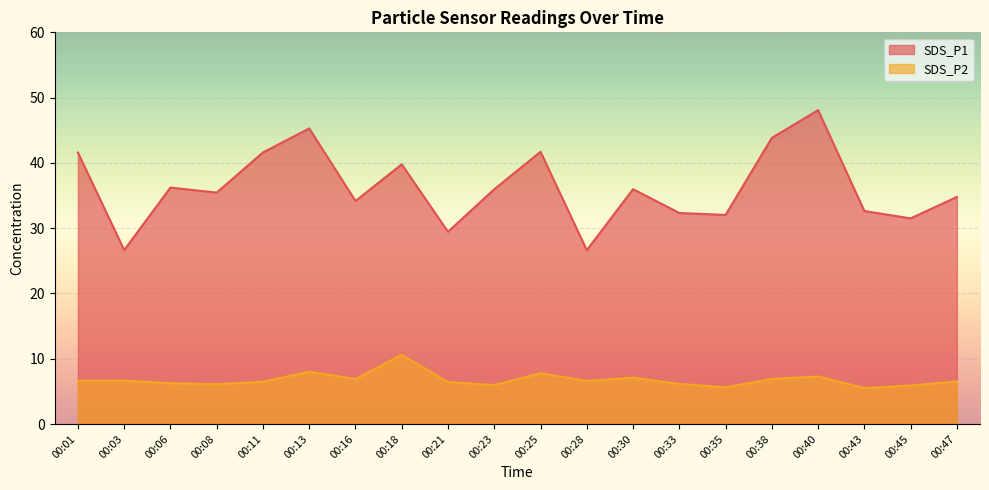

How many data points in SDS_P2 are less than 6?

4